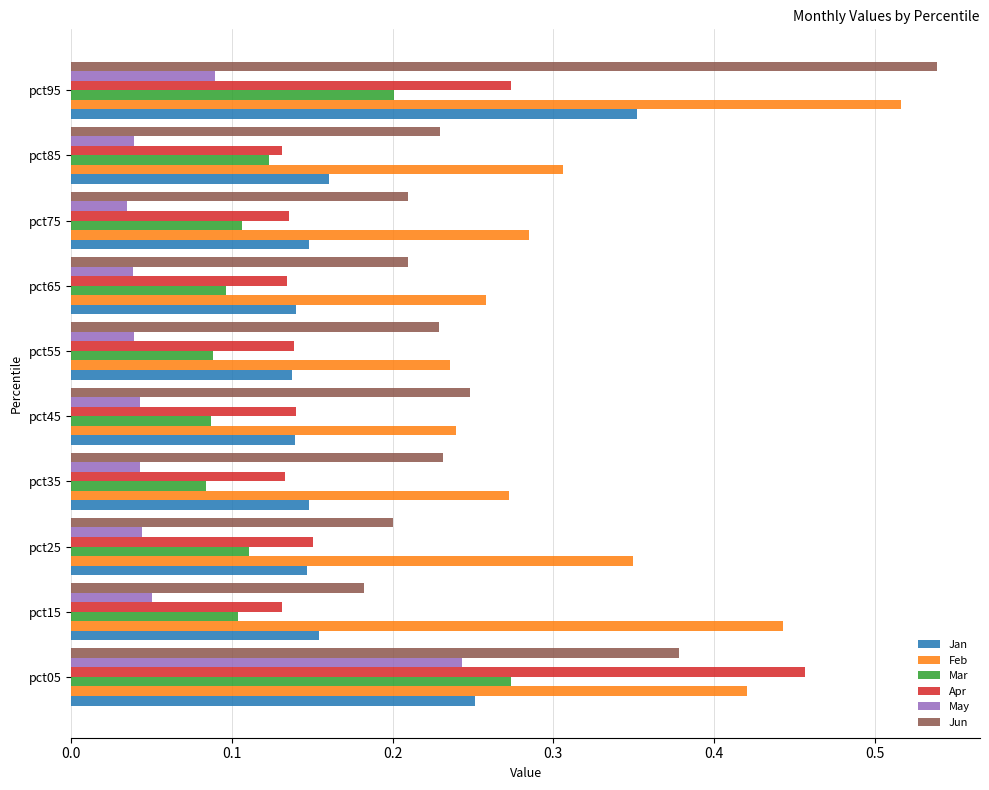

The value of Jun at pct65 is 0.1. True or false?

False